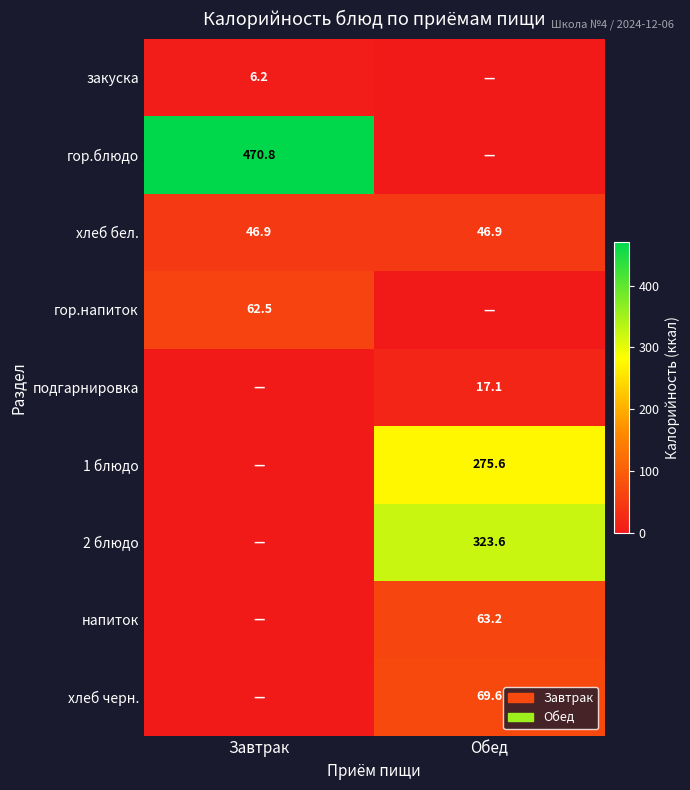

What is the spread (max minus min) of values at Обед?

323.6